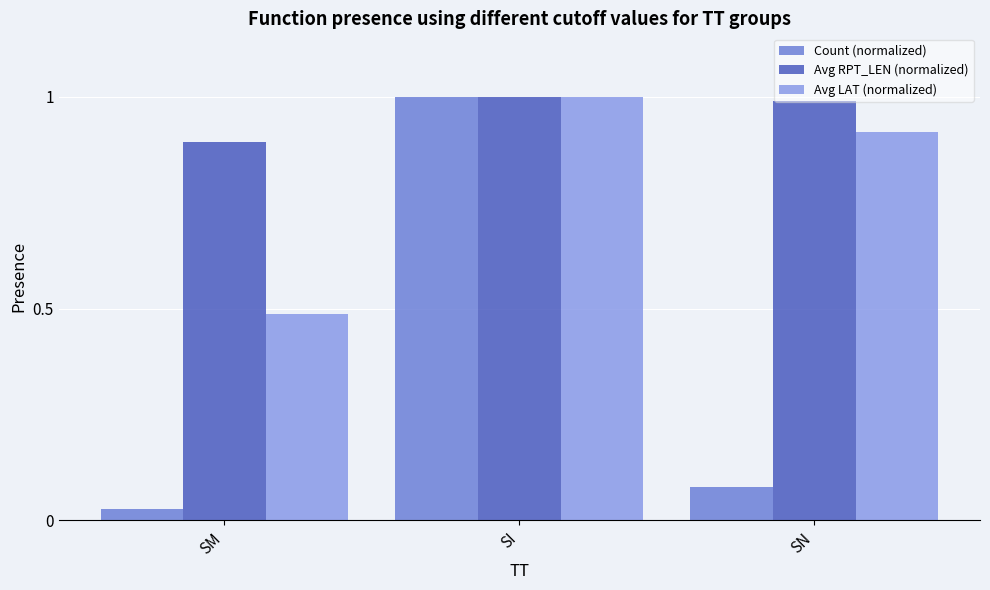

What is the average value of the Avg LAT (normalized) series?

0.8